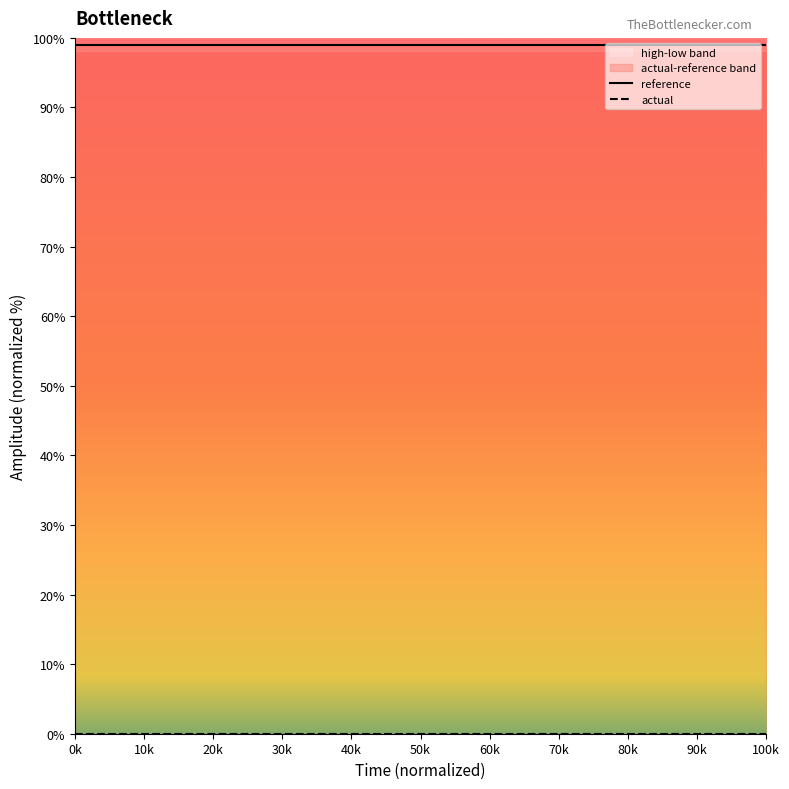

Rank the series by their average value, from lowest to highest.

actual, reference